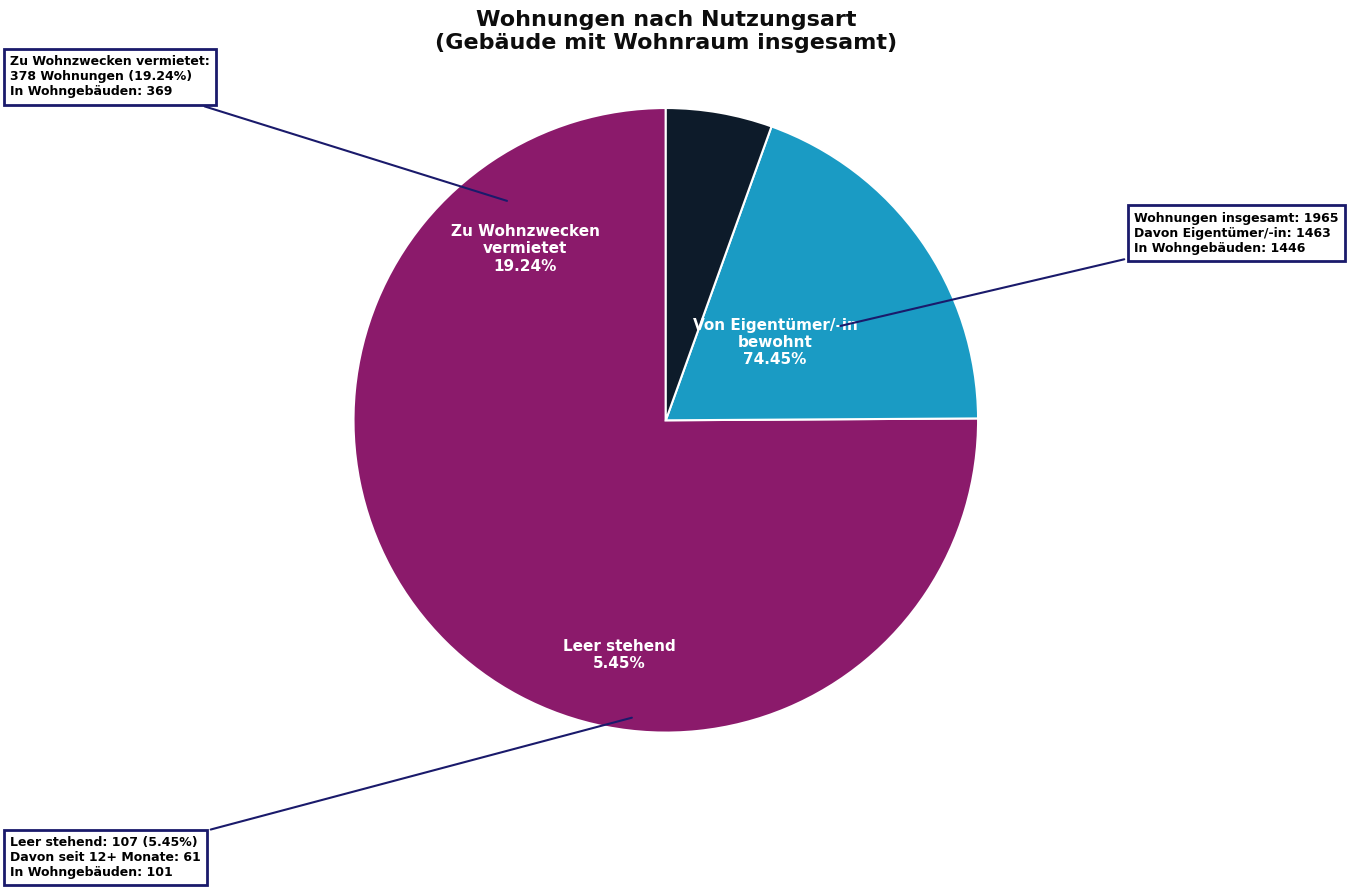

What is the change in value from Von Eigentümer/-in bewohnt to Zu Wohnzwecken vermietet?

-55.2